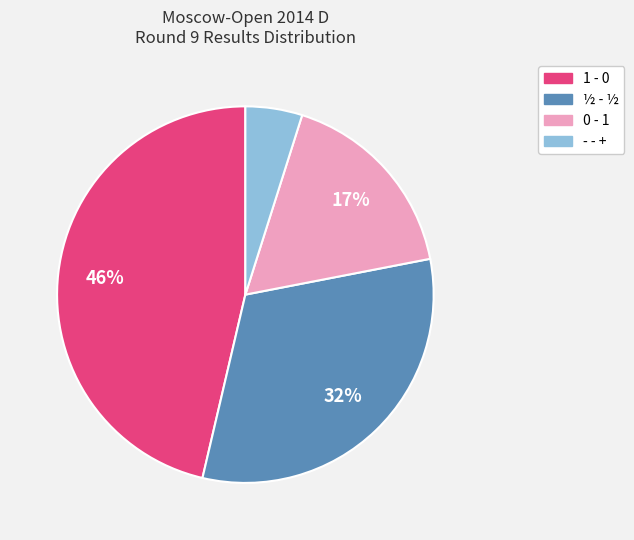

Is the sum of 1 - 0 and ½ - ½ greater than half?

Yes